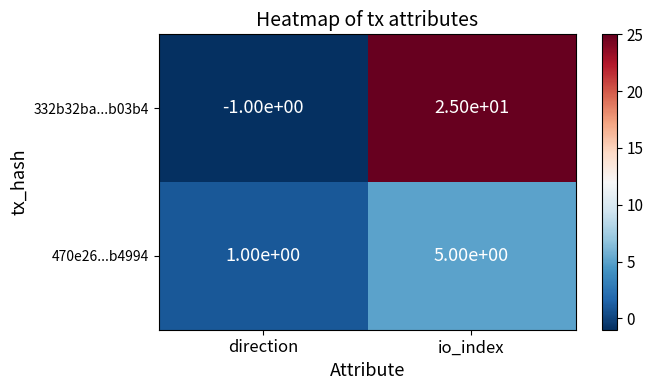

What is the maximum value for 332b32ba...b03b4?

25